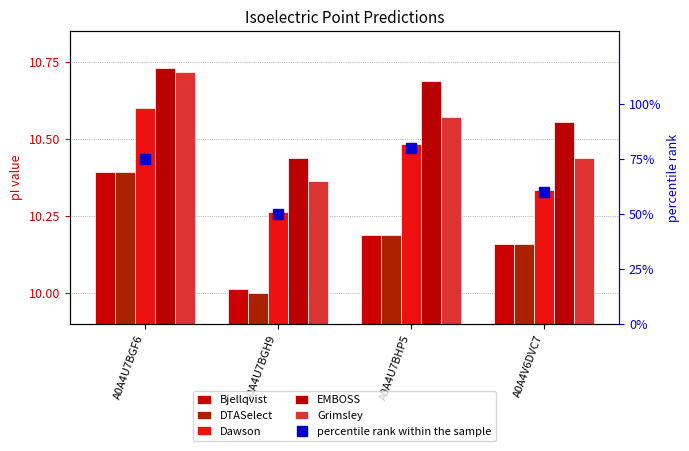

What is the difference between the DTASelect values at A0A4U7BHP5 and A0A4U7BGF6?

0.2